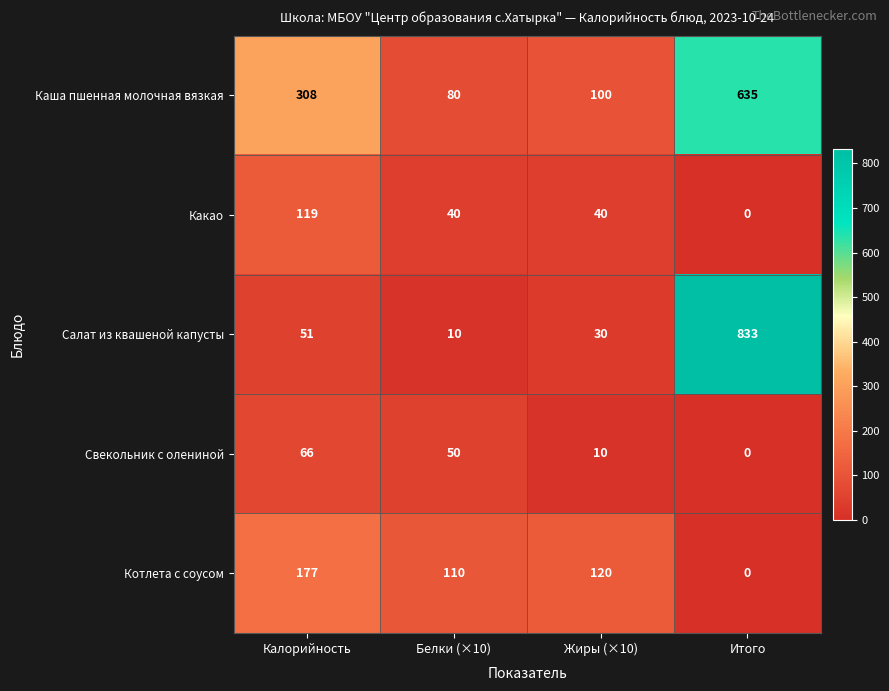

List the series in order of their peak value, lowest first.

Свекольник с олениной, Какао, Котлета с соусом, Каша пшенная молочная вязкая, Салат из квашеной капусты